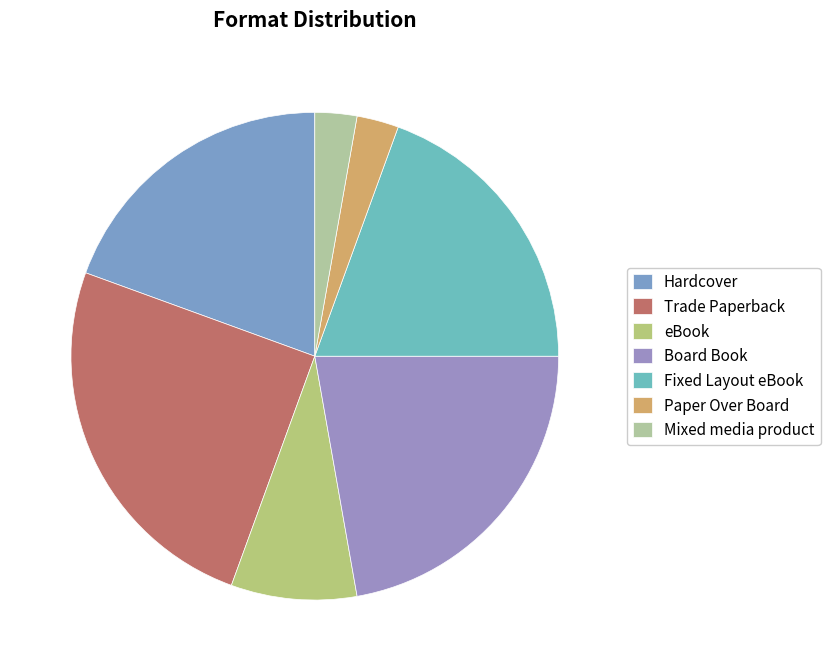

Count the number of slices in the pie.

7